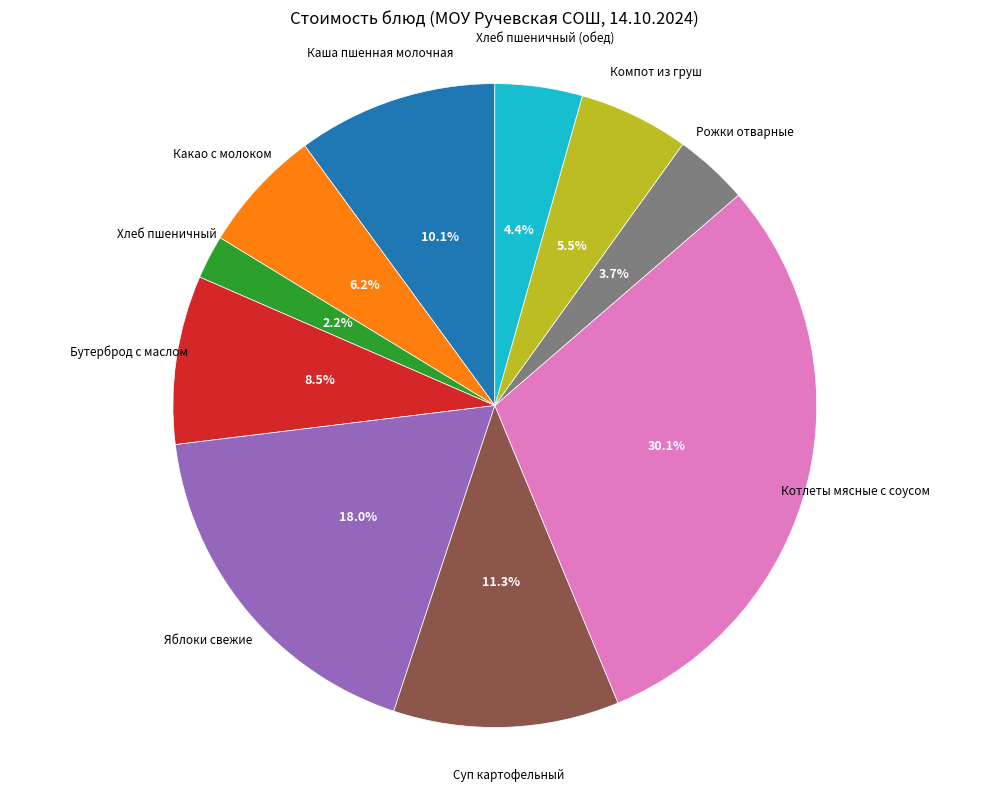

To the nearest percent, what percentage of the pie is Рожки отварные?

4%